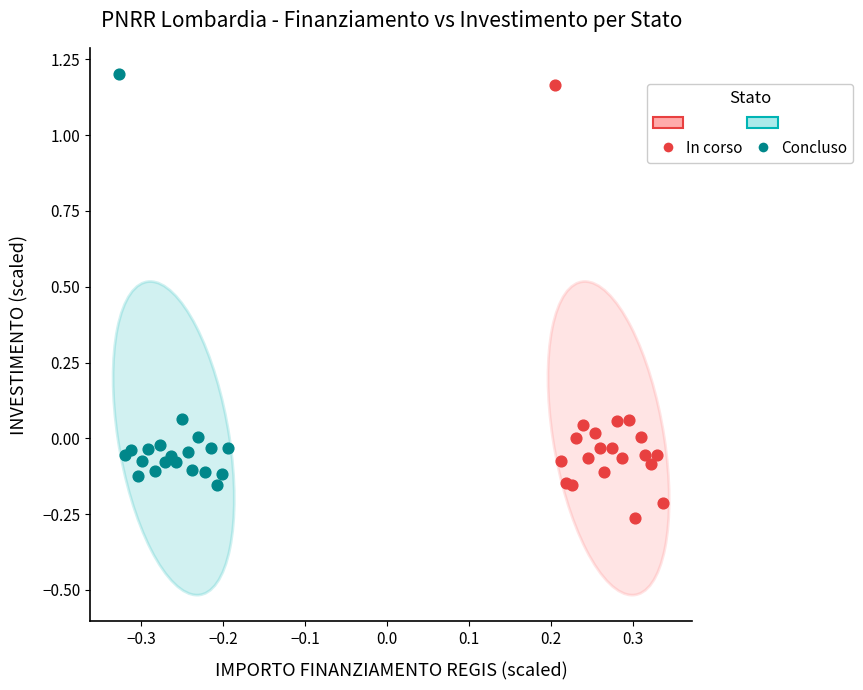

Which series reaches the minimum Y coordinate?

In corso